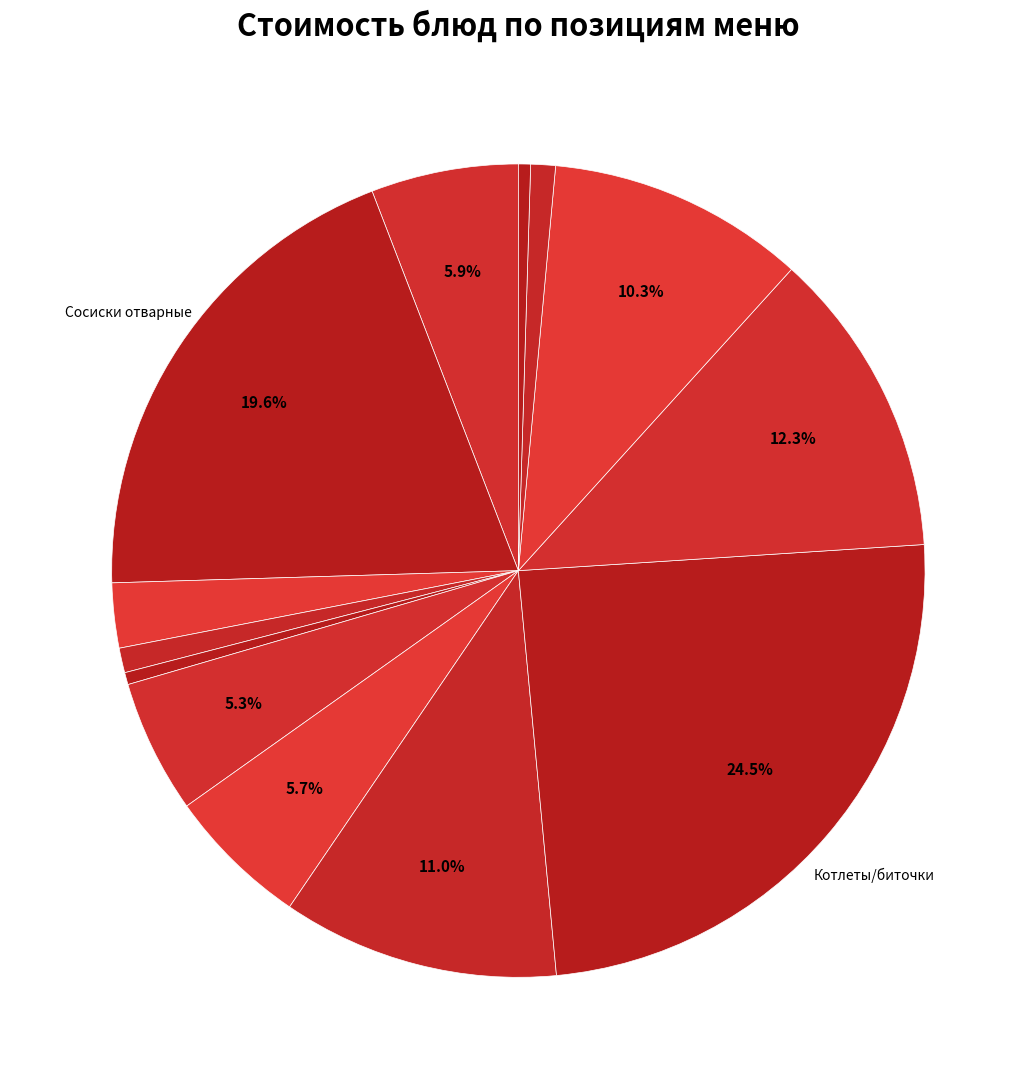

How many slices are in this pie chart?

13